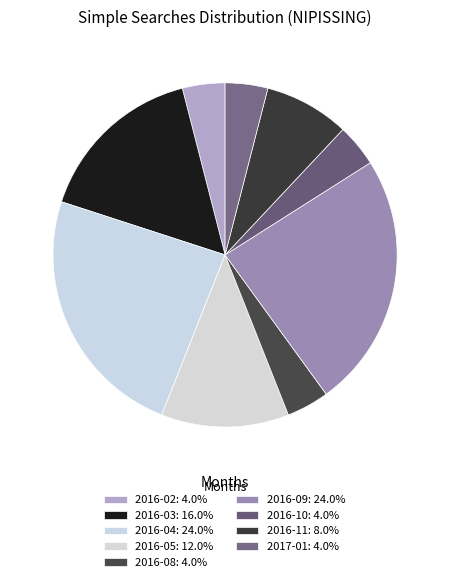

Is there any slice that represents more than half of the pie?

No